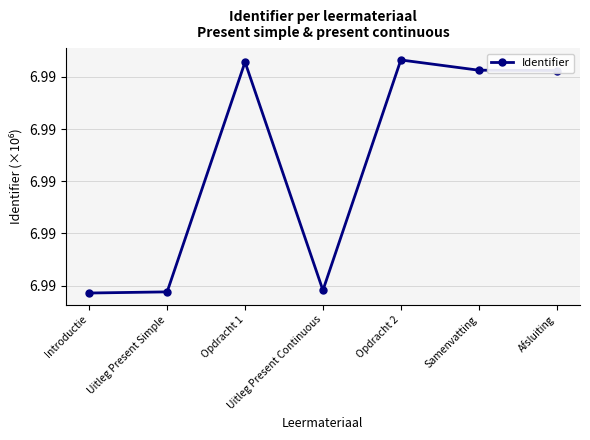

Rank the categories by value from lowest to highest.

Introductie, Uitleg Present Simple, Uitleg Present Continuous, Afsluiting, Samenvatting, Opdracht 1, Opdracht 2